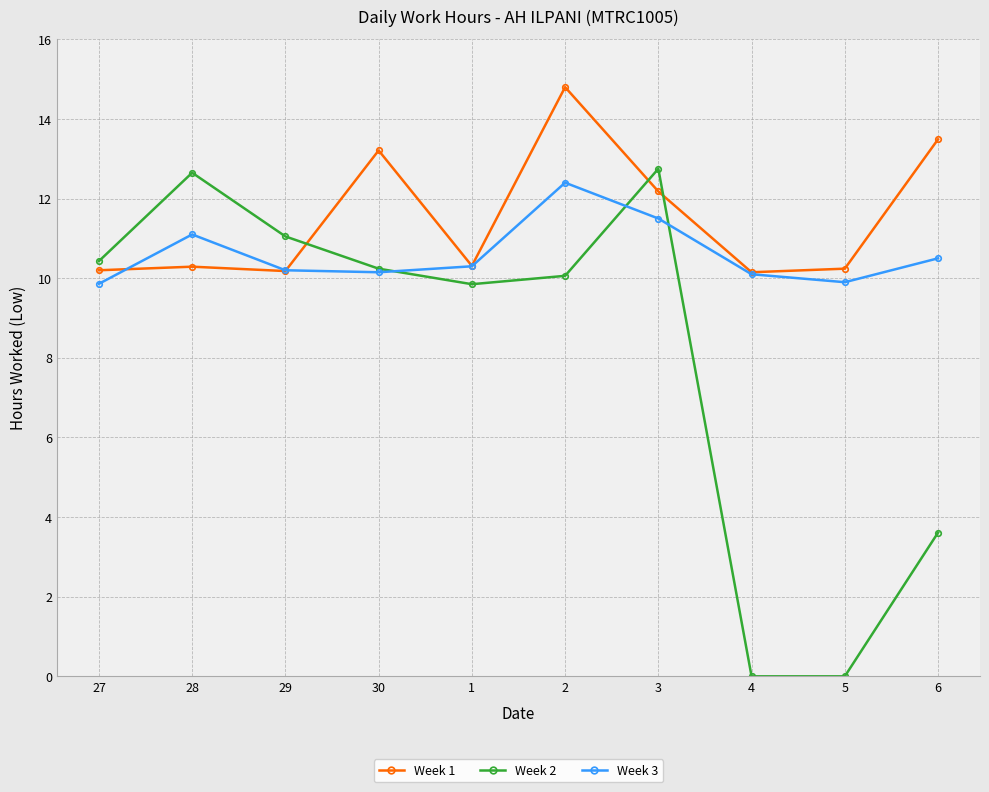

Where do Week 1 and Week 3 first cross each other?

27 and 28